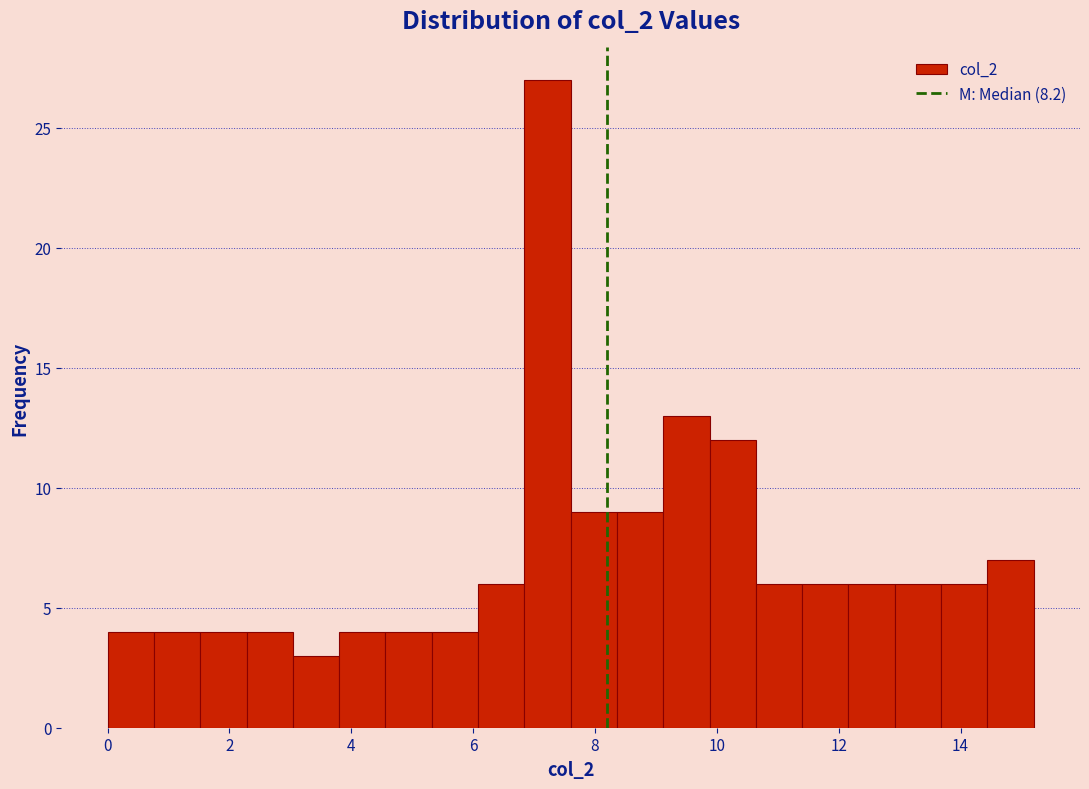

Around what value on the x-axis is the tallest bar? Give the approximate position of its centre, as read against the axis.

7.2